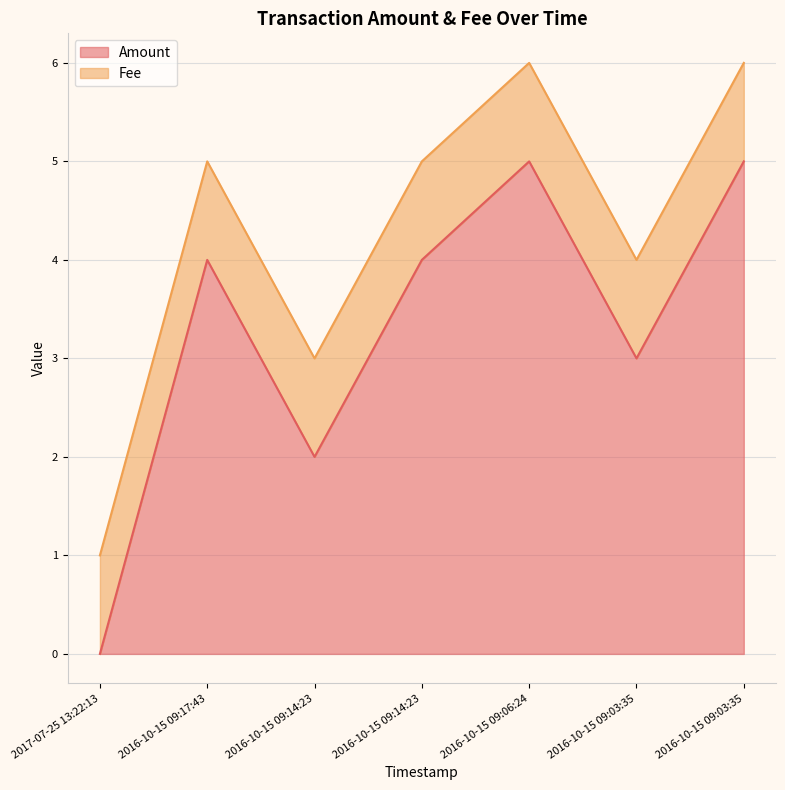

What is the difference between the second highest and minimum values?

5